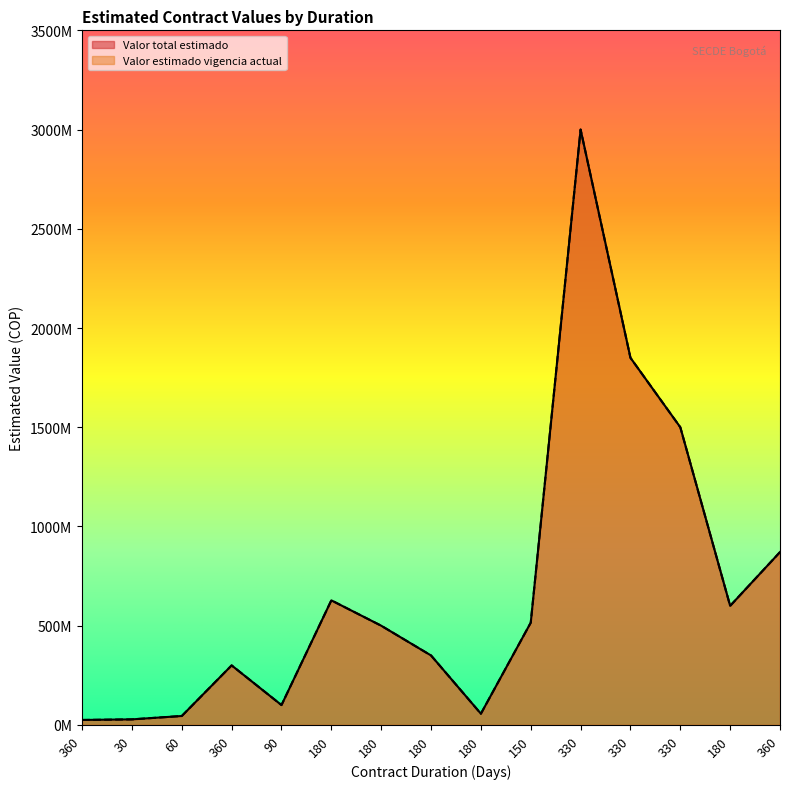

How many data points in Valor total estimado are less than 500000000?

7